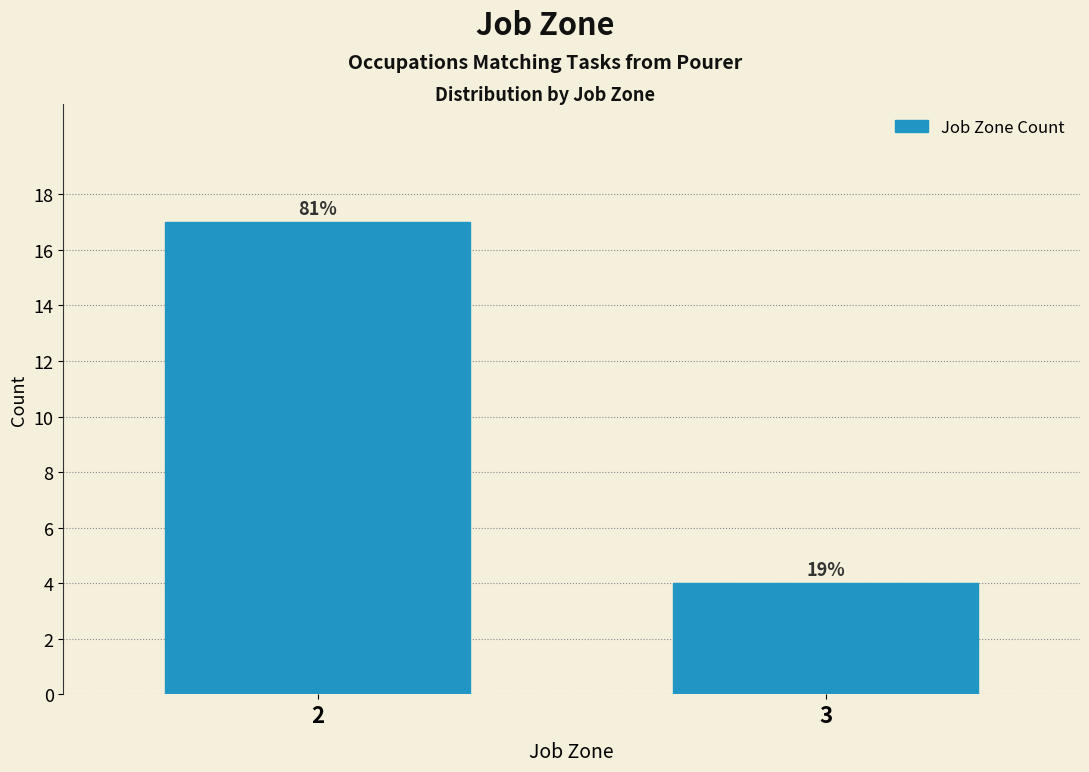

Are the bars horizontal?

No